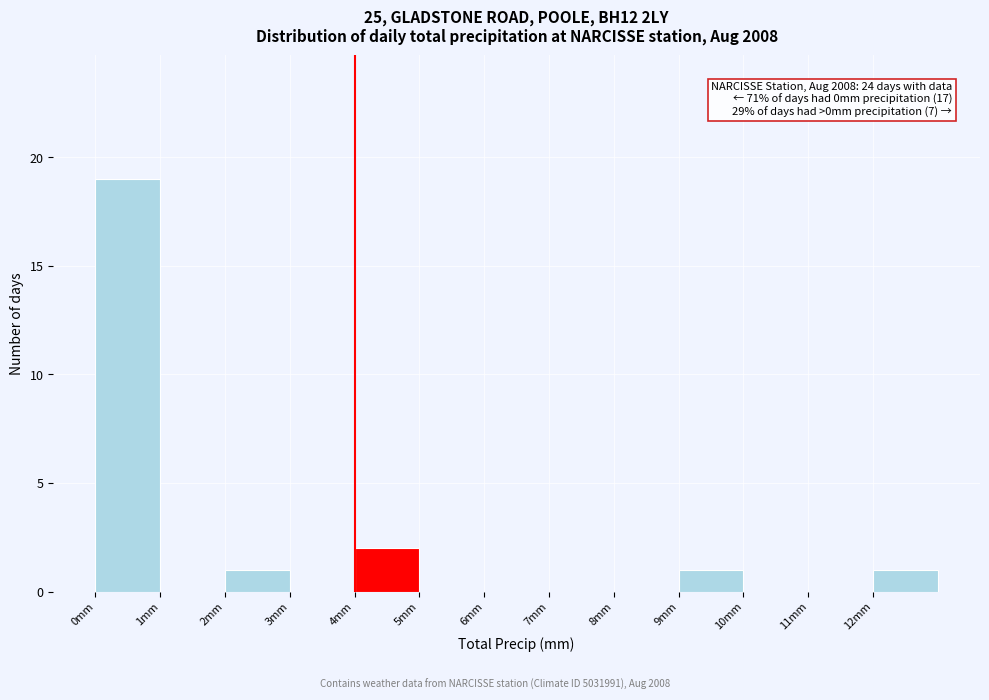

Over which range of the x-axis is the bar tallest?

0 to 1